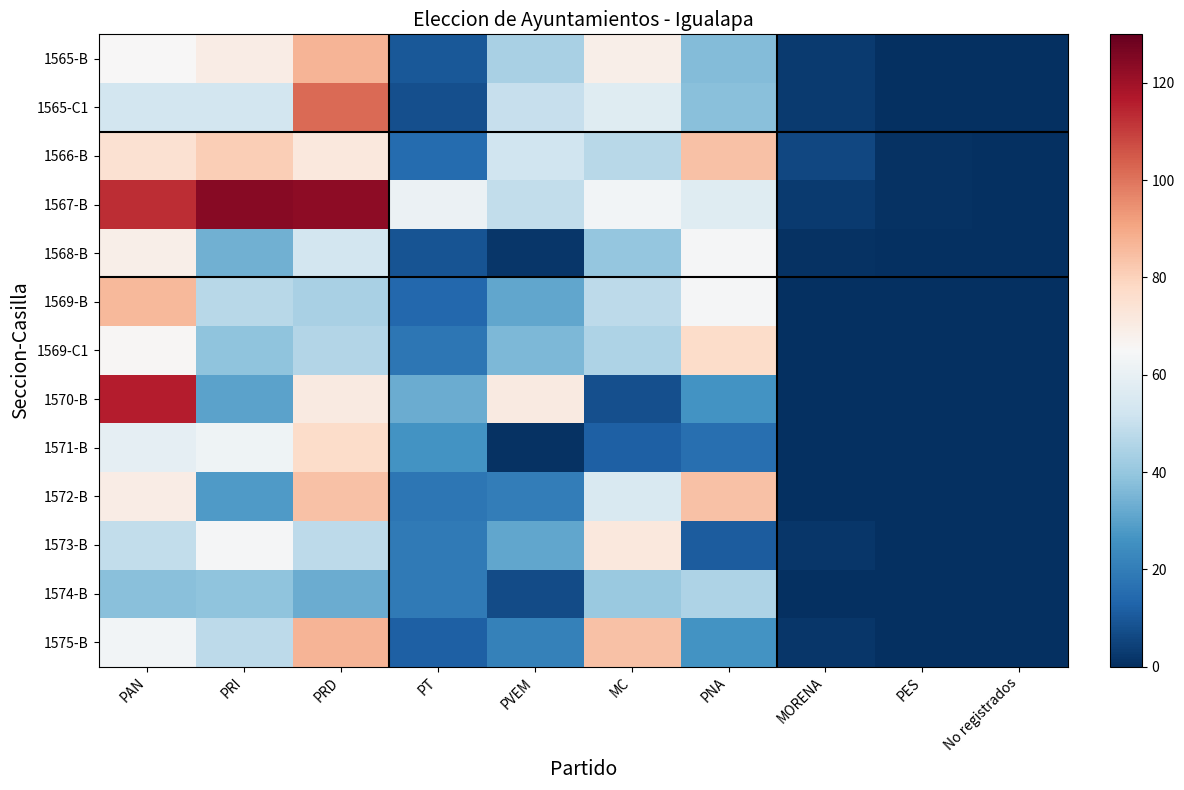

Reading left to right, what are all the values shown in this chart?

1565-B: PAN=65	PRI=70	PRD=87	PT=10	PVEM=44	MC=69	PNA=37	MORENA=3	PES=0	No registrados=0
1565-C1: PAN=53	PRI=53	PRD=102	PT=8	PVEM=50	MC=57	PNA=38	MORENA=3	PES=0	No registrados=0
1566-B: PAN=75	PRI=81	PRD=72	PT=15	PVEM=52	MC=47	PNA=84	MORENA=6	PES=1	No registrados=0
1567-B: PAN=113	PRI=124	PRD=123	PT=61	PVEM=49	MC=63	PNA=57	MORENA=3	PES=1	No registrados=0
1568-B: PAN=69	PRI=34	PRD=53	PT=9	PVEM=2	MC=40	PNA=64	MORENA=1	PES=0	No registrados=0
1569-B: PAN=86	PRI=47	PRD=44	PT=14	PVEM=31	MC=48	PNA=64	MORENA=0	PES=0	No registrados=0
1569-C1: PAN=66	PRI=39	PRD=46	PT=18	PVEM=36	MC=45	PNA=77	MORENA=0	PES=0	No registrados=0
1570-B: PAN=116	PRI=30	PRD=71	PT=33	PVEM=71	MC=8	PNA=26	MORENA=0	PES=0	No registrados=0
1571-B: PAN=59	PRI=62	PRD=77	PT=26	PVEM=1	MC=12	PNA=16	MORENA=0	PES=0	No registrados=0
1572-B: PAN=70	PRI=28	PRD=84	PT=18	PVEM=20	MC=55	PNA=84	MORENA=0	PES=0	No registrados=0
1573-B: PAN=49	PRI=64	PRD=48	PT=19	PVEM=31	MC=72	PNA=11	MORENA=2	PES=0	No registrados=0
1574-B: PAN=38	PRI=39	PRD=33	PT=19	PVEM=7	MC=41	PNA=45	MORENA=0	PES=0	No registrados=0
1575-B: PAN=63	PRI=48	PRD=87	PT=12	PVEM=21	MC=84	PNA=26	MORENA=2	PES=0	No registrados=0